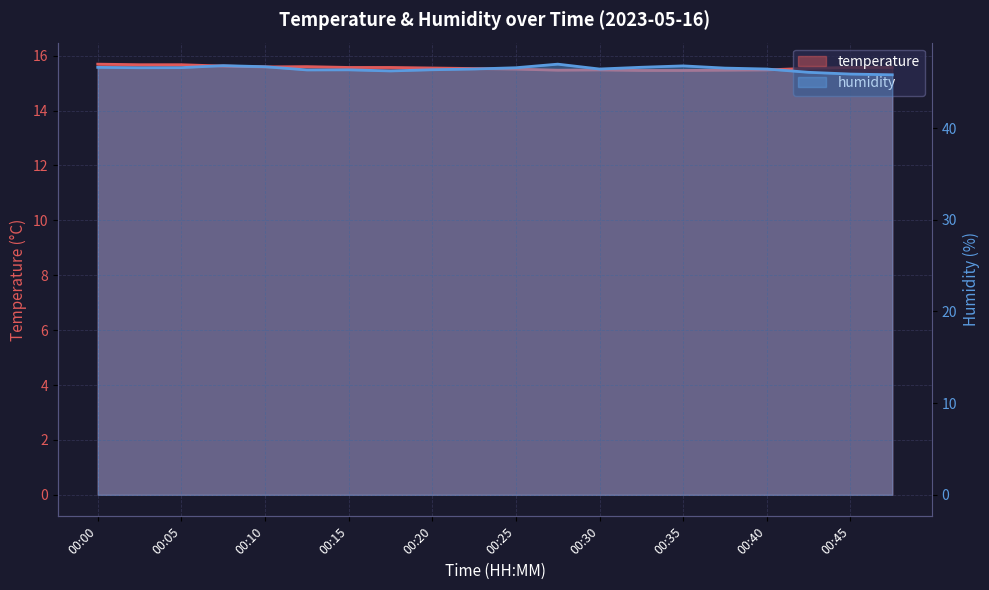

What is the value of the humidity point at the 11th from the left?

46.6